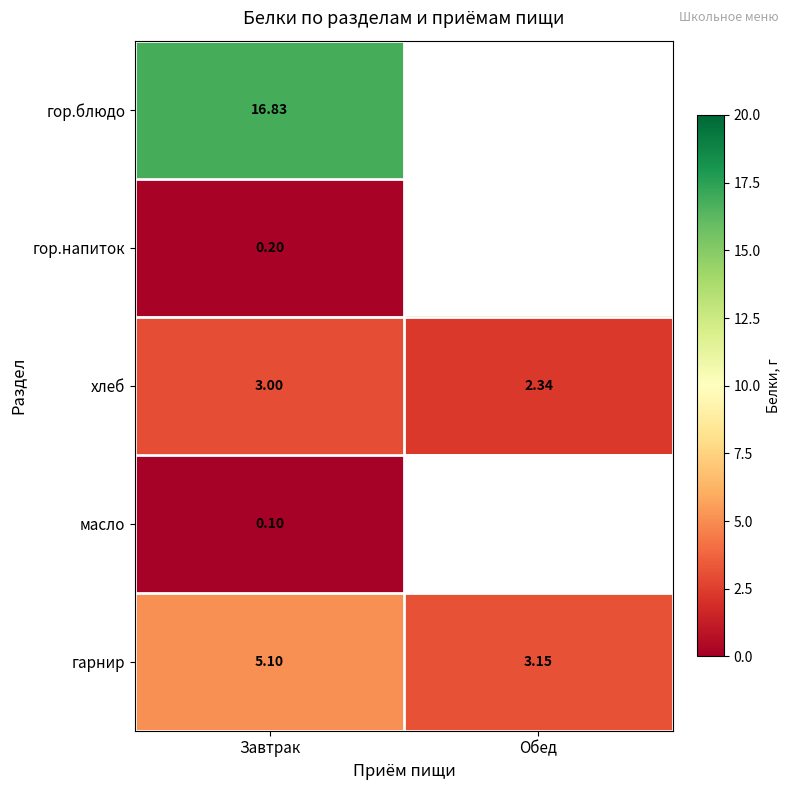

How many values in the гарнир series are below 5?

1